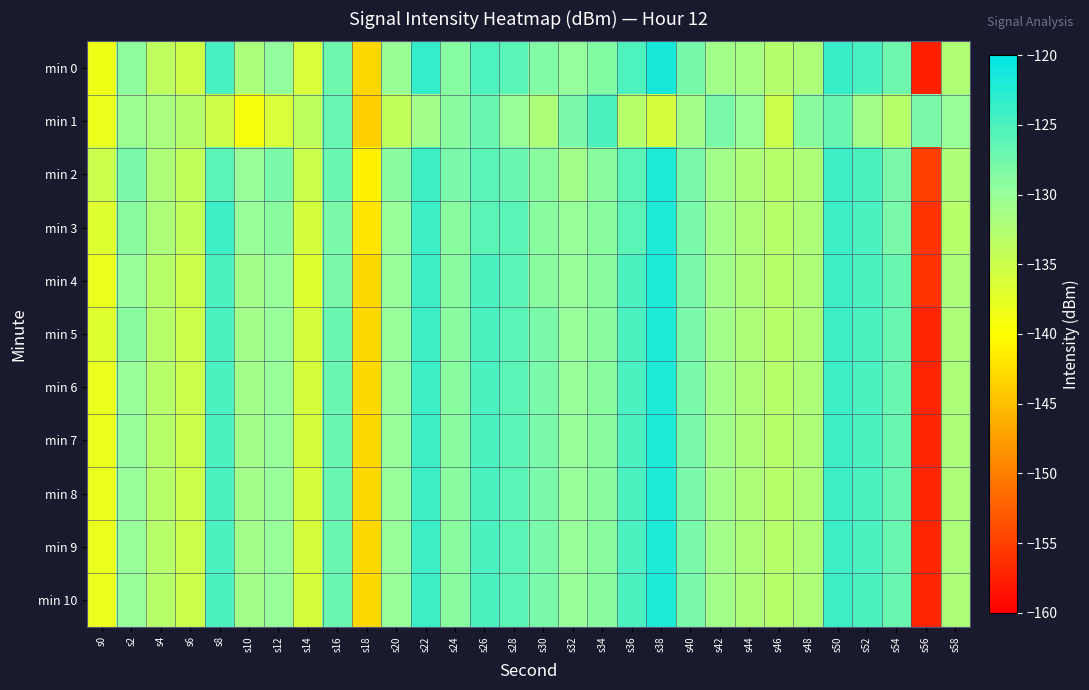

Rank the series at s42 from highest to lowest value.

min 1, min 2, min 3, min 4, min 5, min 6, min 7, min 8, min 9, min 10, min 0